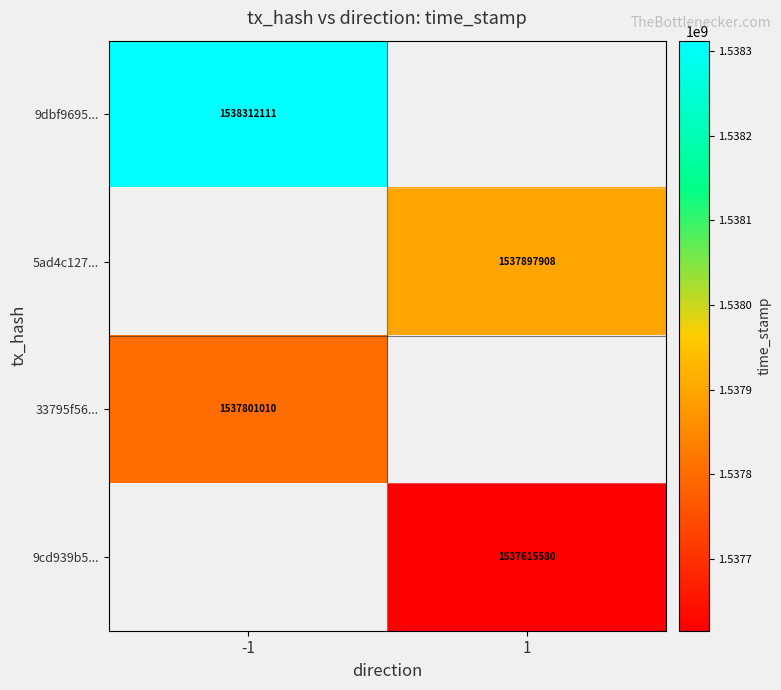

The 9cd939b5... series shows 2271980807 at 1. True or false?

False